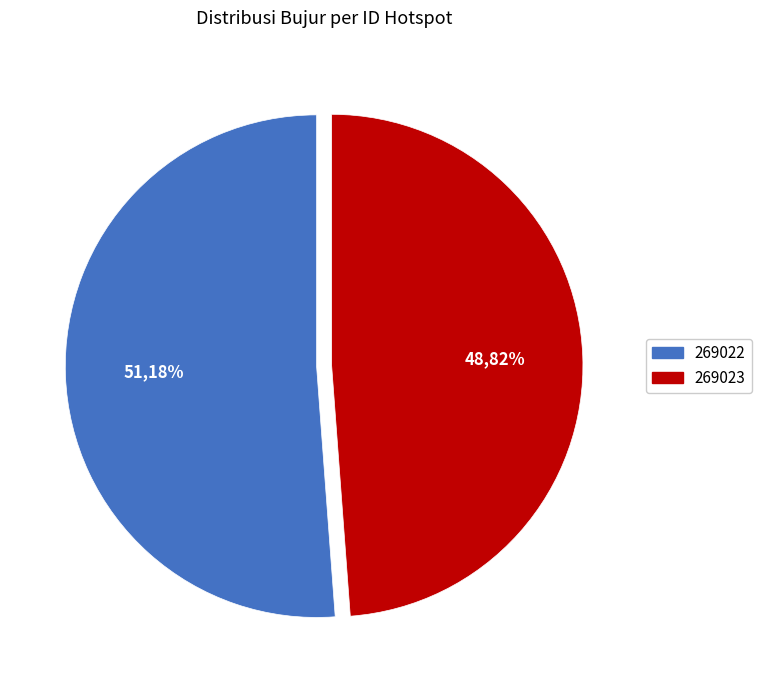

Count the number of slices in the pie.

2